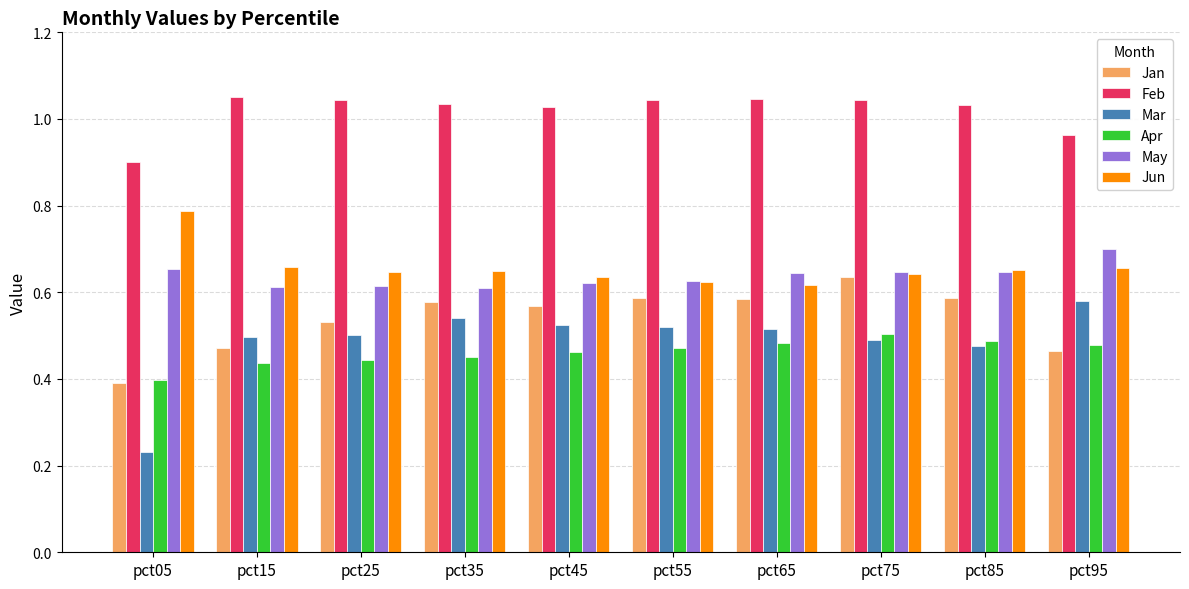

Count the Mar values in the range 0 to 1.

10